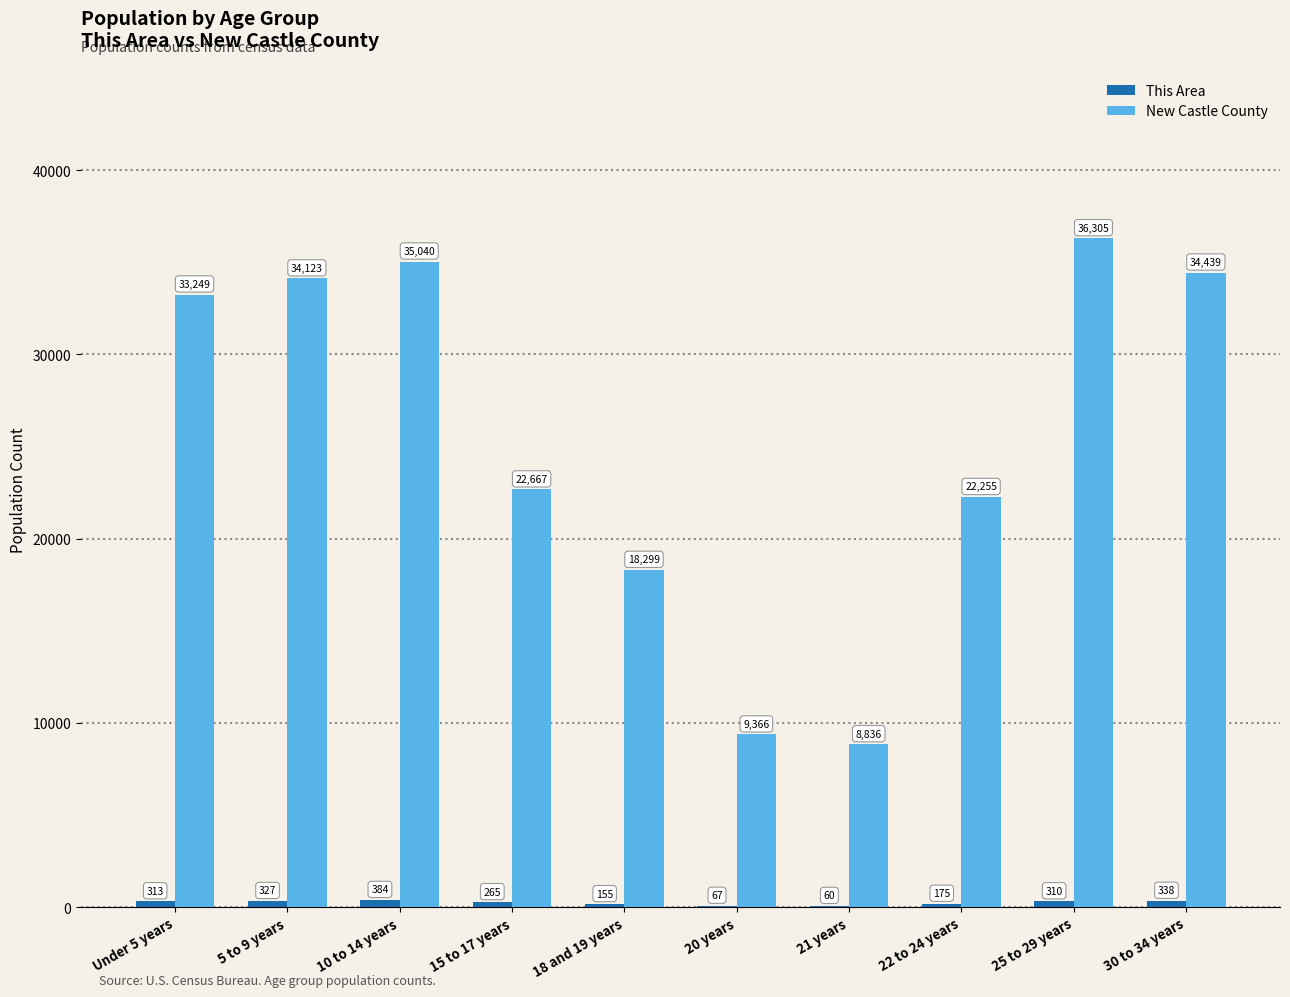

What is the greatest value displayed?

36305